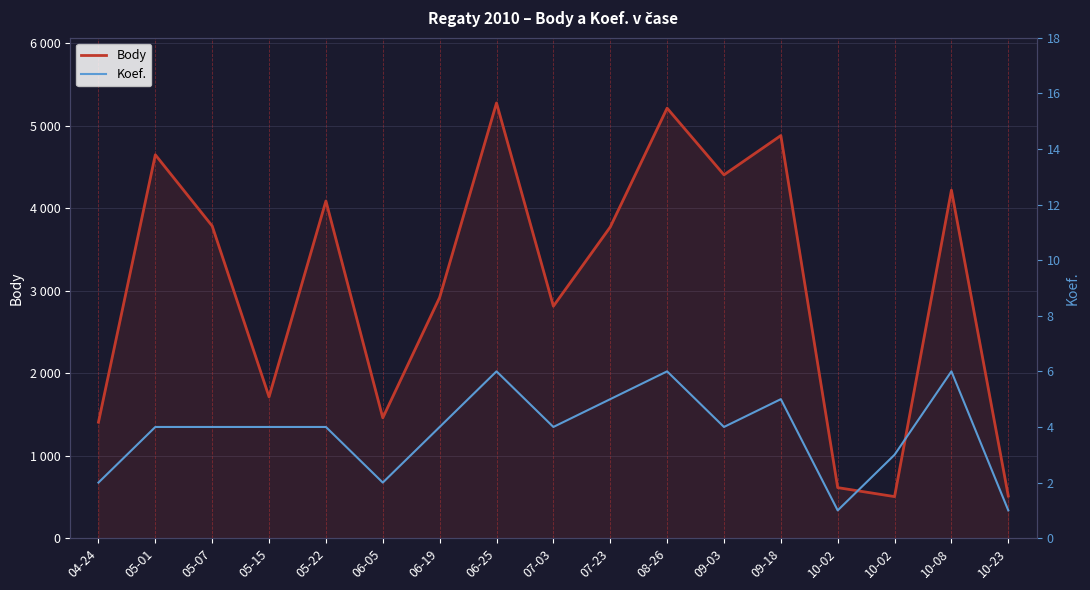

Where is the first local maximum for Body?

05-01